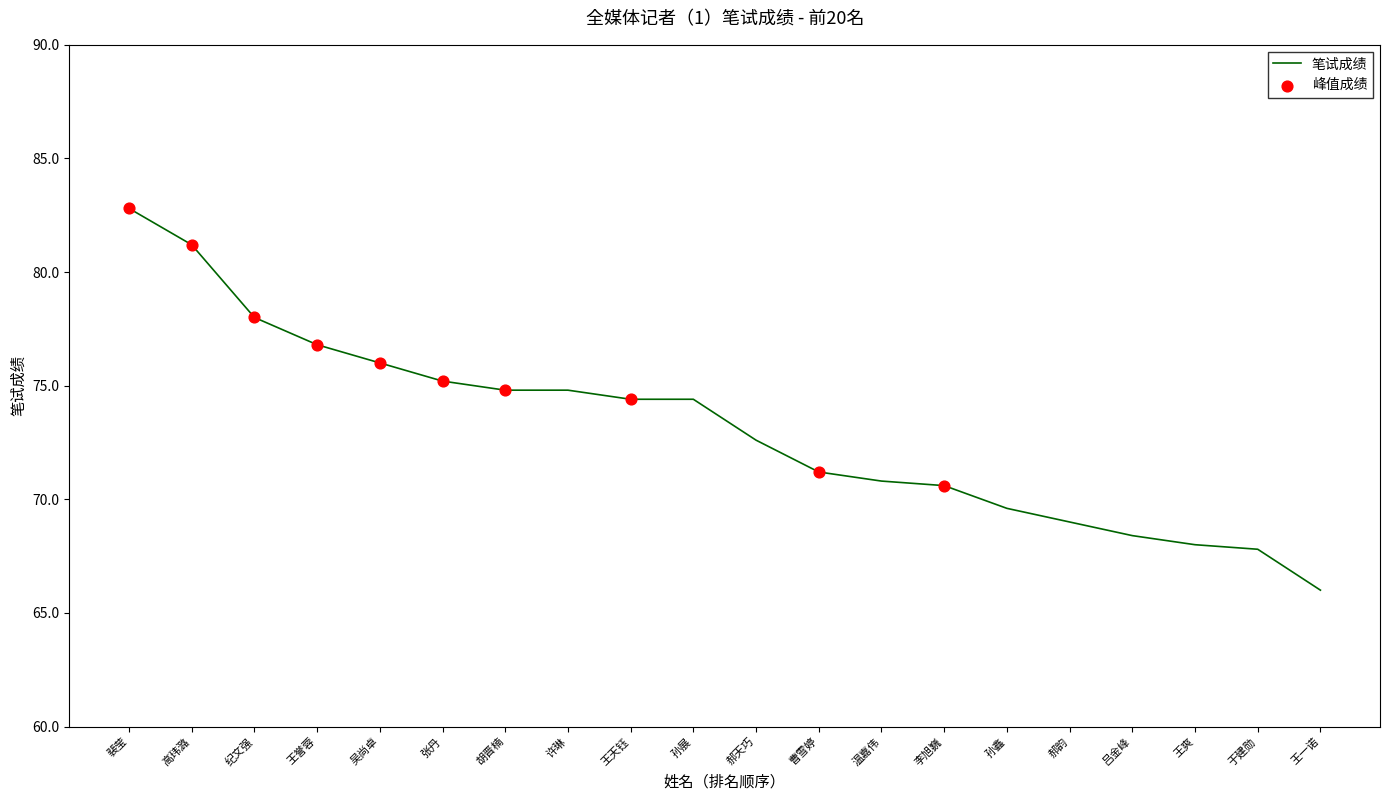

Approximately how many times larger is the value at 吕金峰 compared to 郝韵?

1.0